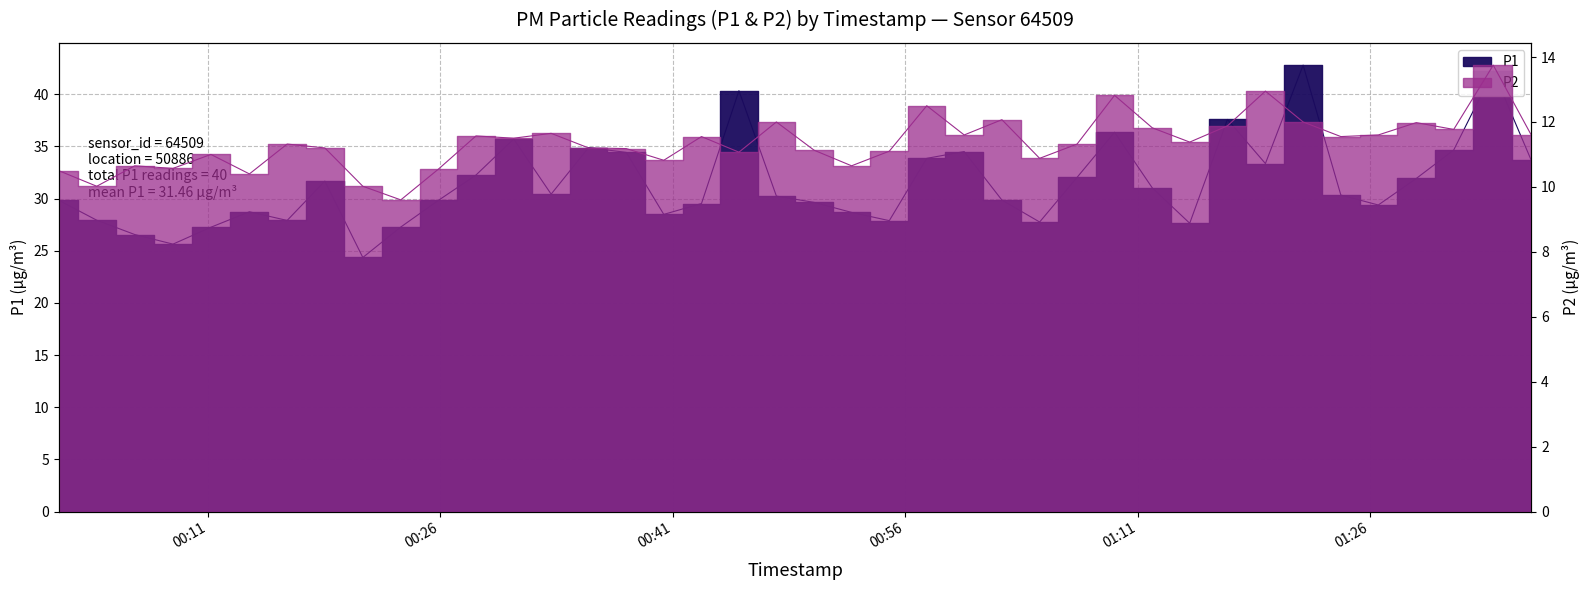

List the series in order of their overall mean, highest first.

P1, P2